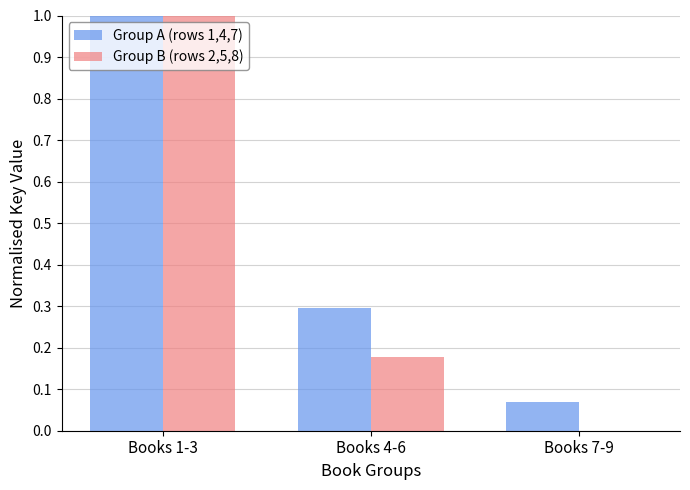

Which series has the largest total across all categories?

Group A (rows 1,4,7)